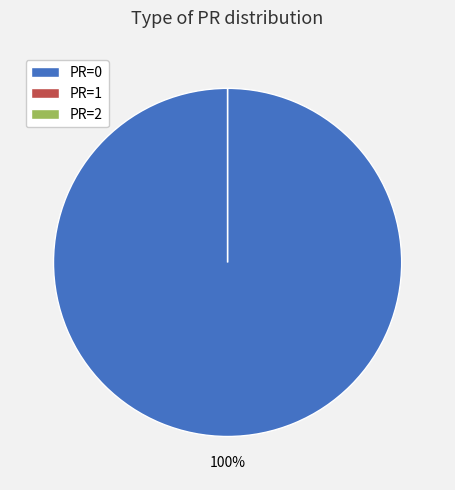

What is the largest slice in the pie chart?

PR=1